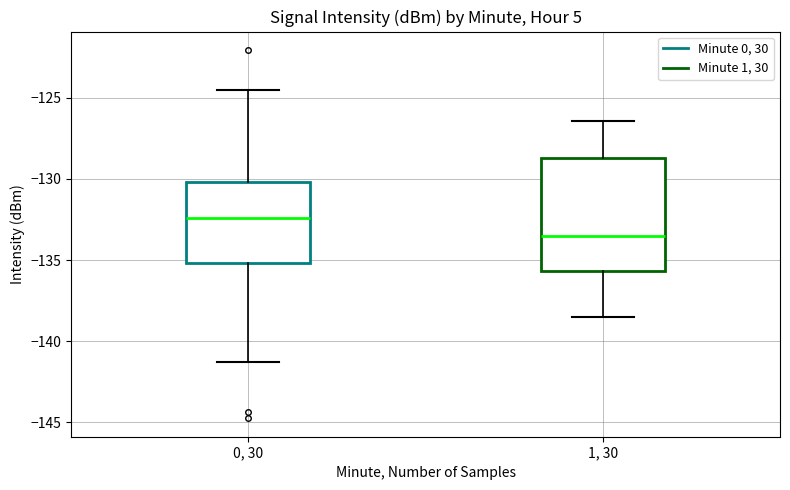

Where does the upper whisker of the box for 1, 30 end on the y-axis? The values are not printed on the chart, so give them approximately, as read against the axis.

-126.5